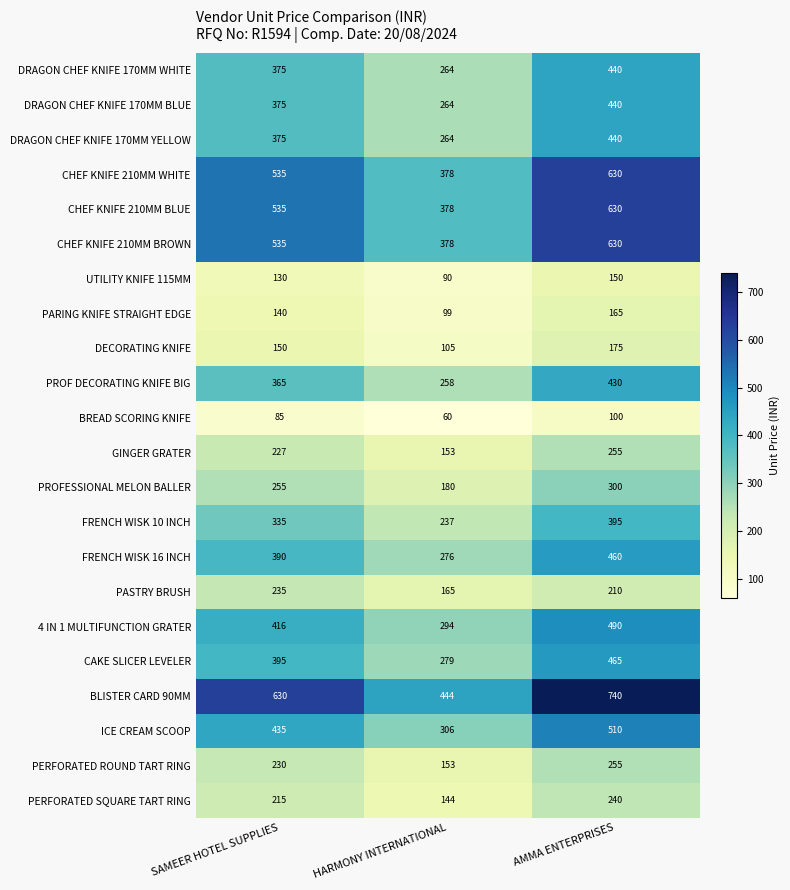

The CHEF KNIFE 210MM WHITE series shows 227 at SAMEER HOTEL SUPPLIES. True or false?

False